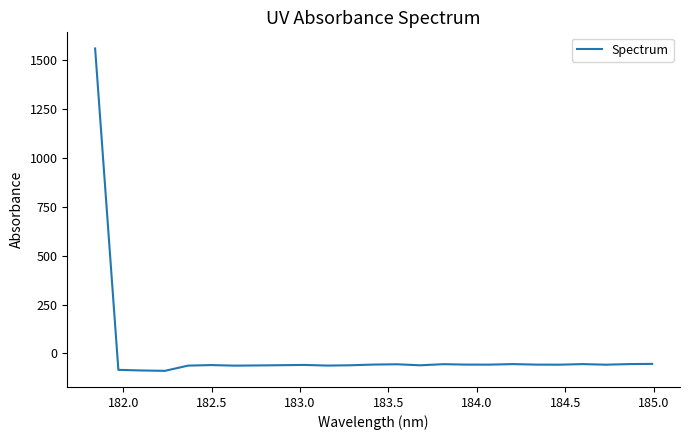

What is the greatest value displayed?

1557.7